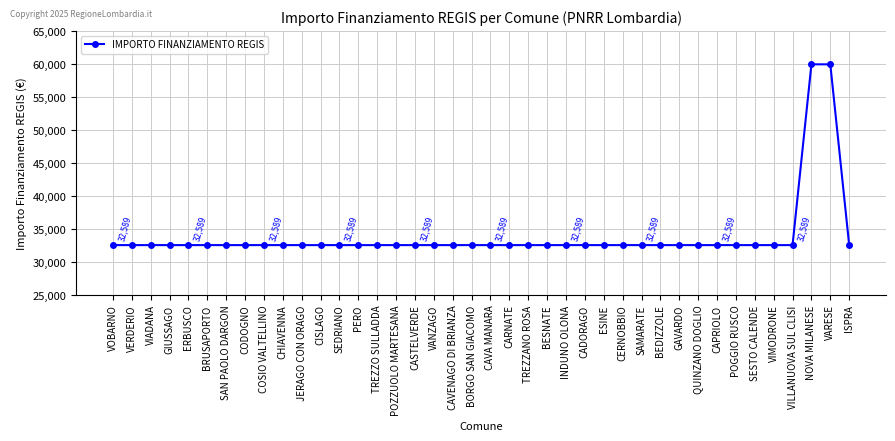

Approximately how many times larger is the value at ESINE compared to CADORAGO?

1.0